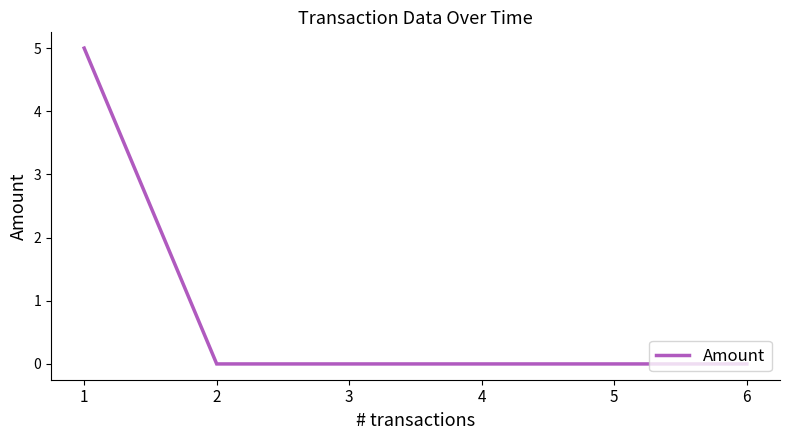

How many values are between 0 and 1?

5